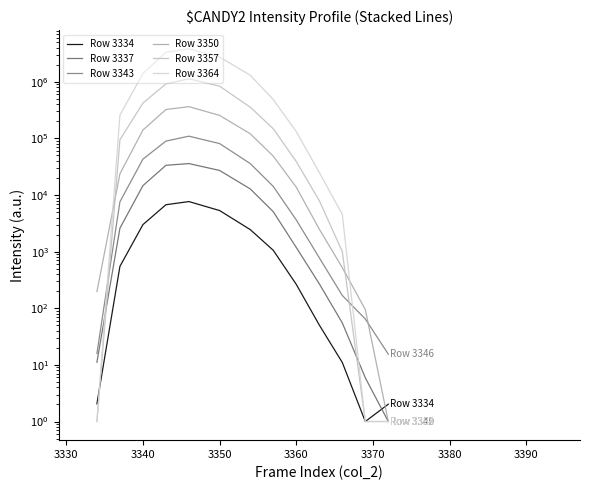

Rank the series at 11 from lowest to highest value.

Row 3334, Row 3357, Row 3364, Row 3337, Row 3343, Row 3350